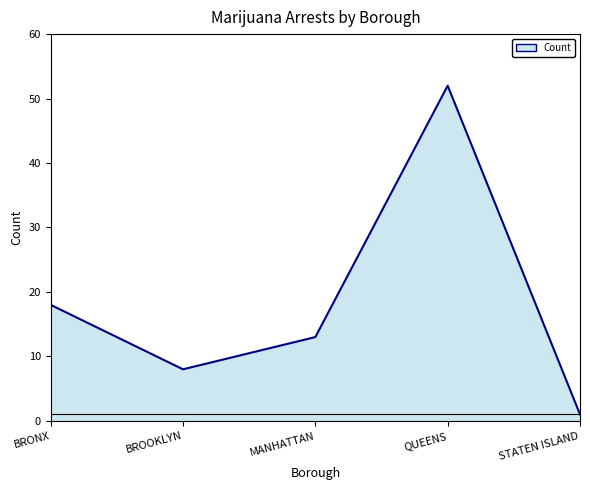

What is the difference between the maximum and second lowest values?

44